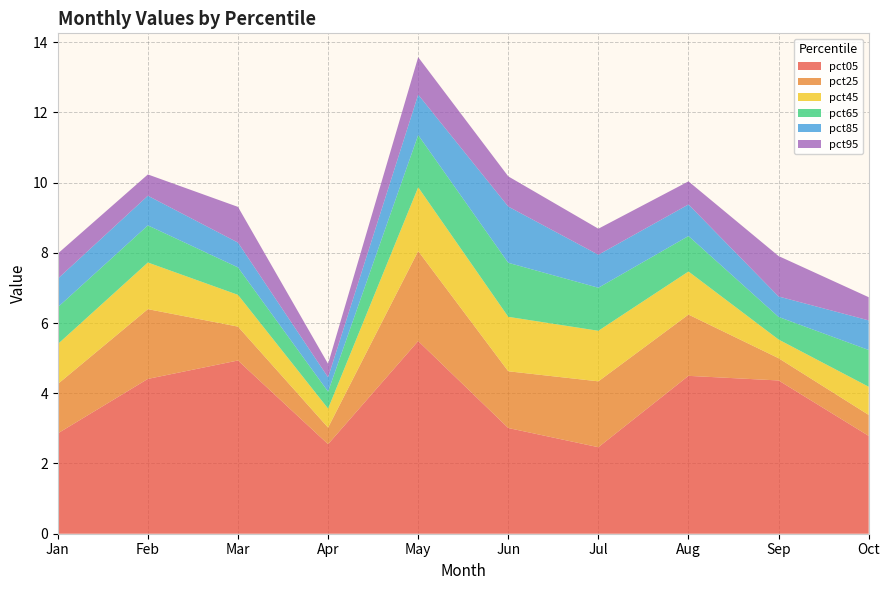

Reading left to right, what are all the values shown in this chart?

pct05: pct05=2.9	pct15=4.4	pct25=4.9	pct35=2.6	pct45=5.5	pct55=3.0	pct65=2.5	pct75=4.5	pct85=4.4	pct95=2.8
pct25: pct05=1.4	pct15=2.0	pct25=1.0	pct35=0.5	pct45=2.6	pct55=1.6	pct65=1.9	pct75=1.7	pct85=0.6	pct95=0.6
pct45: pct05=1.1	pct15=1.3	pct25=0.9	pct35=0.5	pct45=1.8	pct55=1.6	pct65=1.4	pct75=1.2	pct85=0.5	pct95=0.8
pct65: pct05=1.0	pct15=1.1	pct25=0.8	pct35=0.5	pct45=1.5	pct55=1.5	pct65=1.2	pct75=1.0	pct85=0.6	pct95=1.0
pct85: pct05=0.8	pct15=0.8	pct25=0.7	pct35=0.4	pct45=1.2	pct55=1.6	pct65=0.9	pct75=0.9	pct85=0.6	pct95=0.8
pct95: pct05=0.7	pct15=0.6	pct25=1.0	pct35=0.4	pct45=1.1	pct55=0.9	pct65=0.7	pct75=0.7	pct85=1.2	pct95=0.7